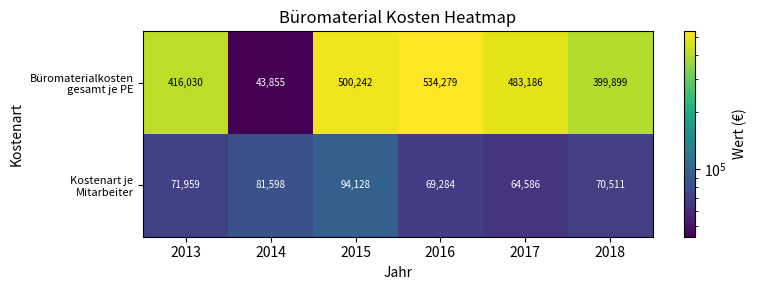

How many series are shown in this chart?

2